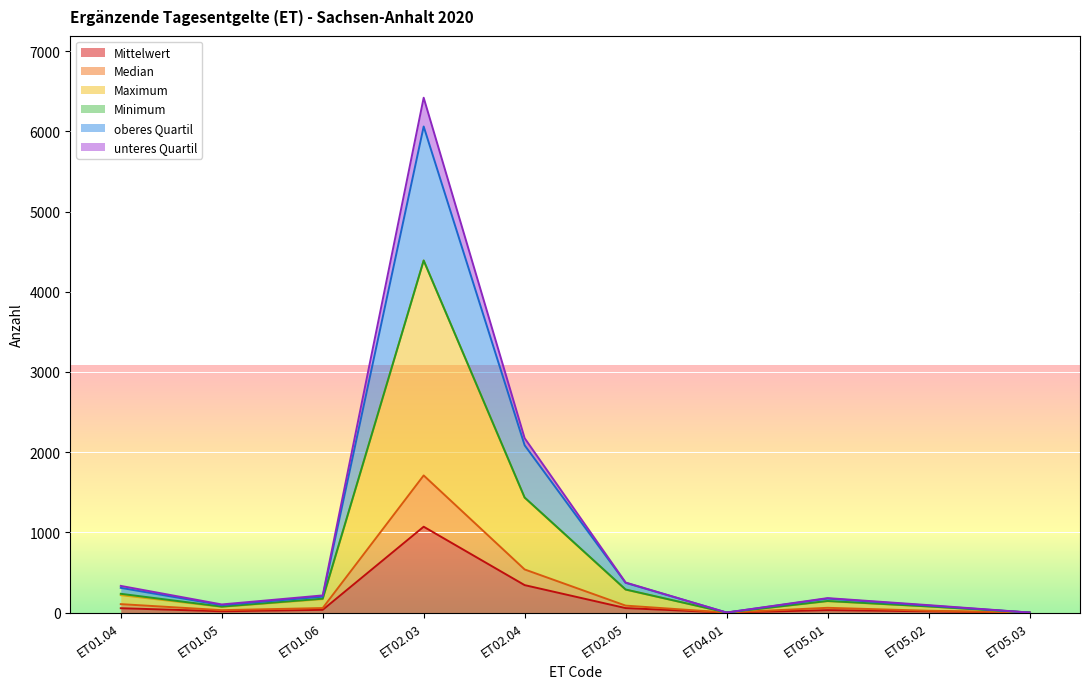

At which label does Mittelwert reach its peak?

ET02.03